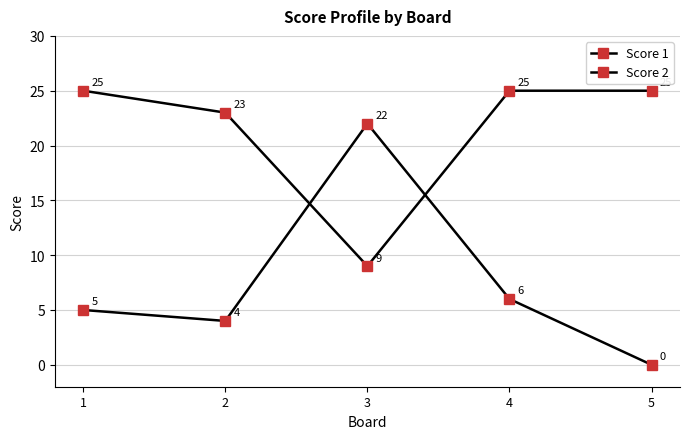

Which series has the largest total across all categories?

Score 1